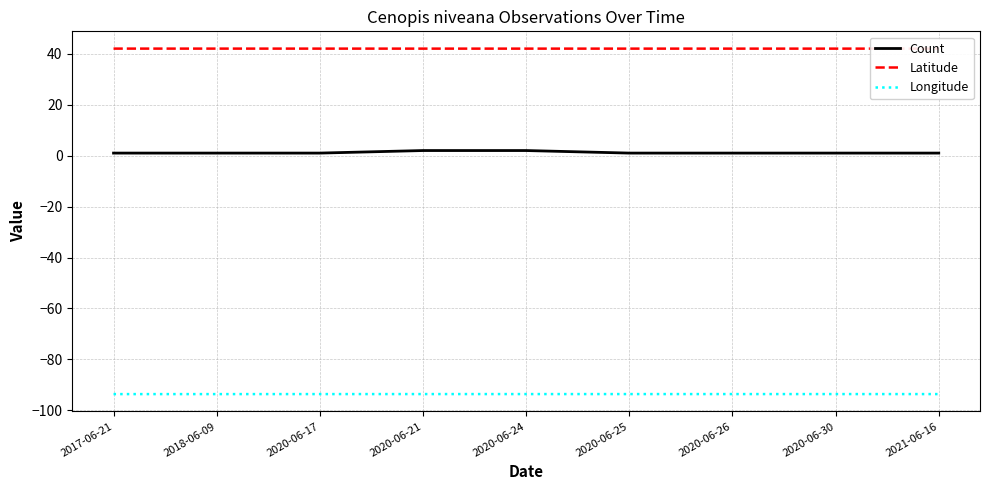

At which category does the chart reach its peak across all series?

2017-06-21